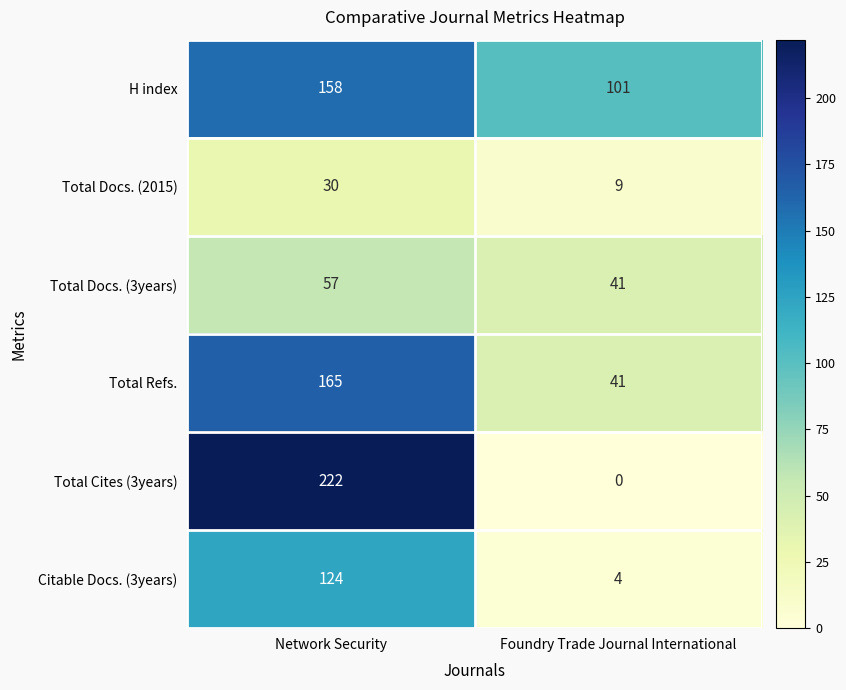

What is the total value across all series at Foundry Trade Journal International?

196